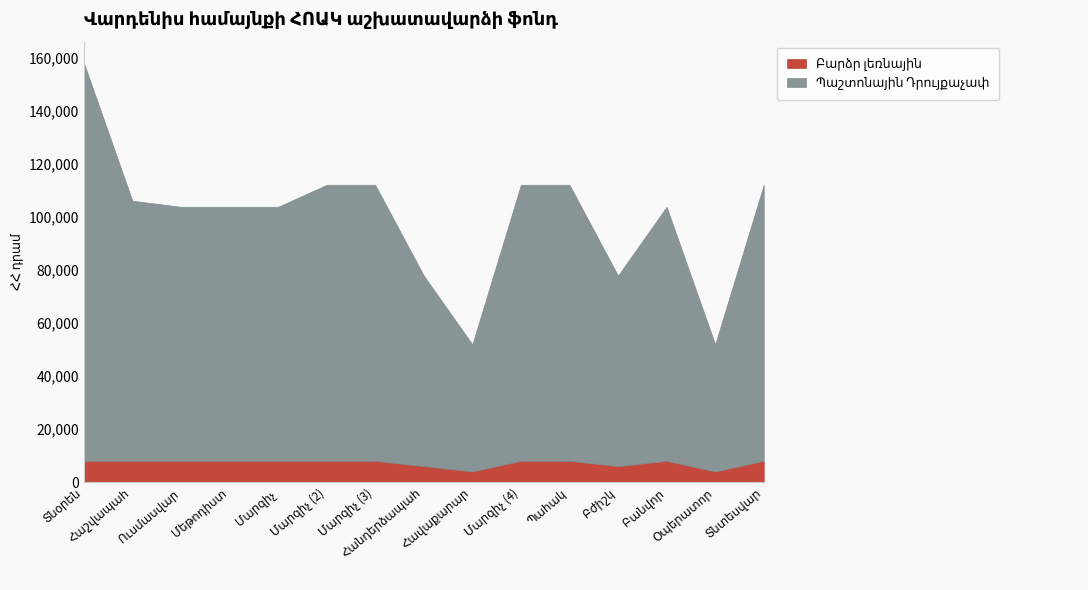

True or false: Բարձր լեռնային and Պաշտոնային Դրույքաչափ cross at least once.

False